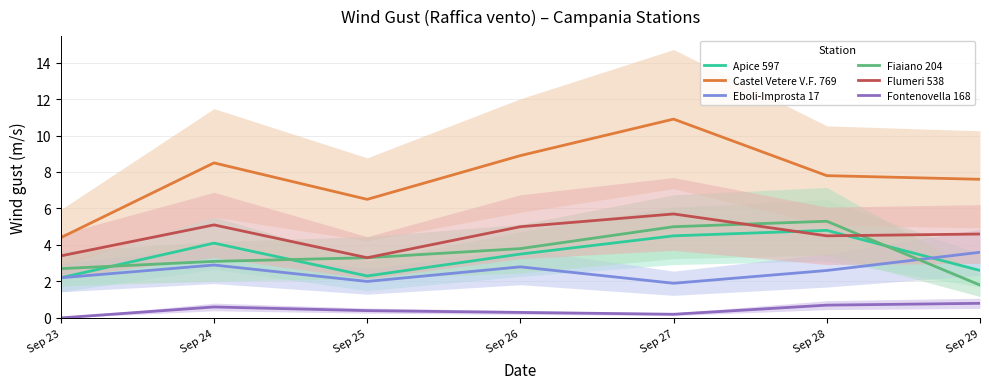

What are all the series names shown in the legend?

Apice 597, Castel Vetere V.F. 769, Eboli-Improsta 17, Fiaiano 204, Flumeri 538, Fontenovella 168